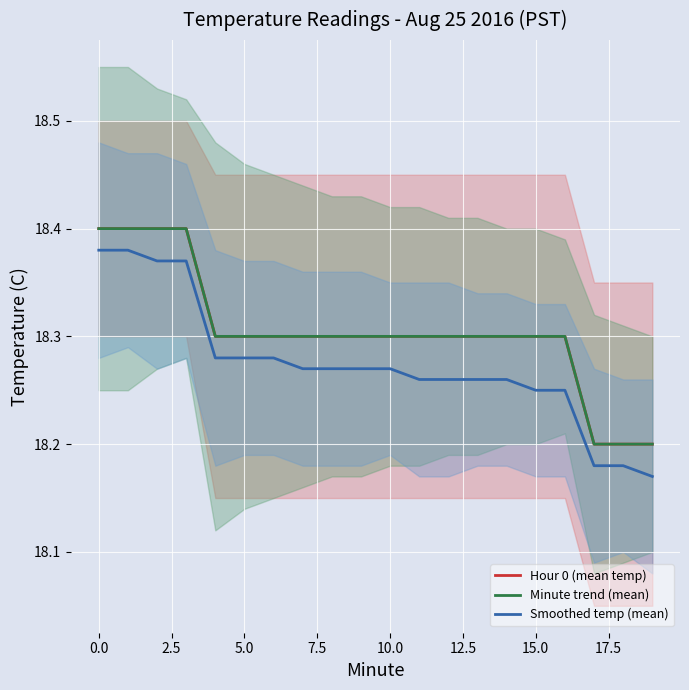

What is the value of the Minute trend (mean) point at the 18th from the left?

18.2